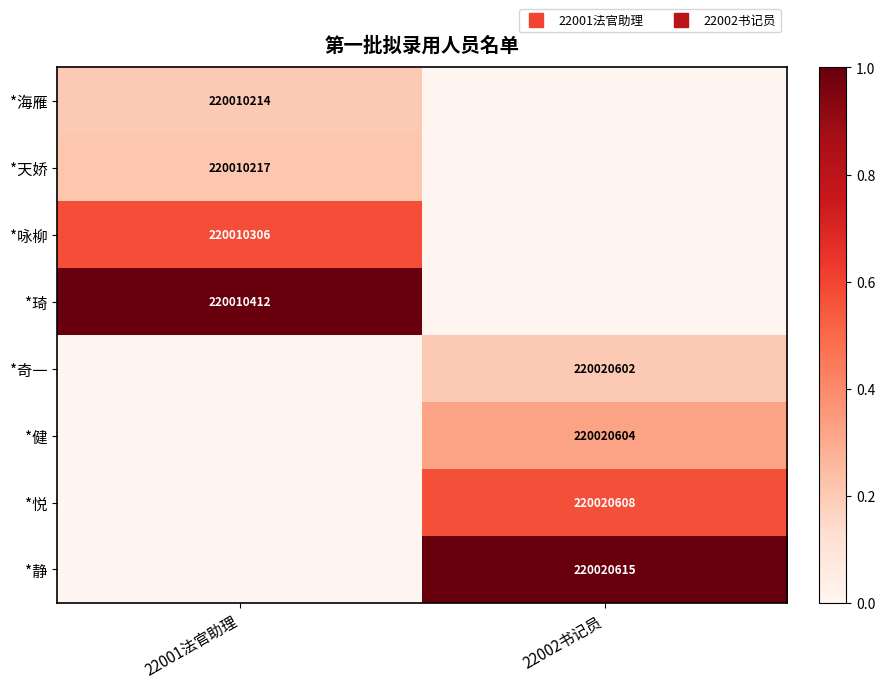

True or false: *健 has a value of 0.0 at 22001法官助理.

True